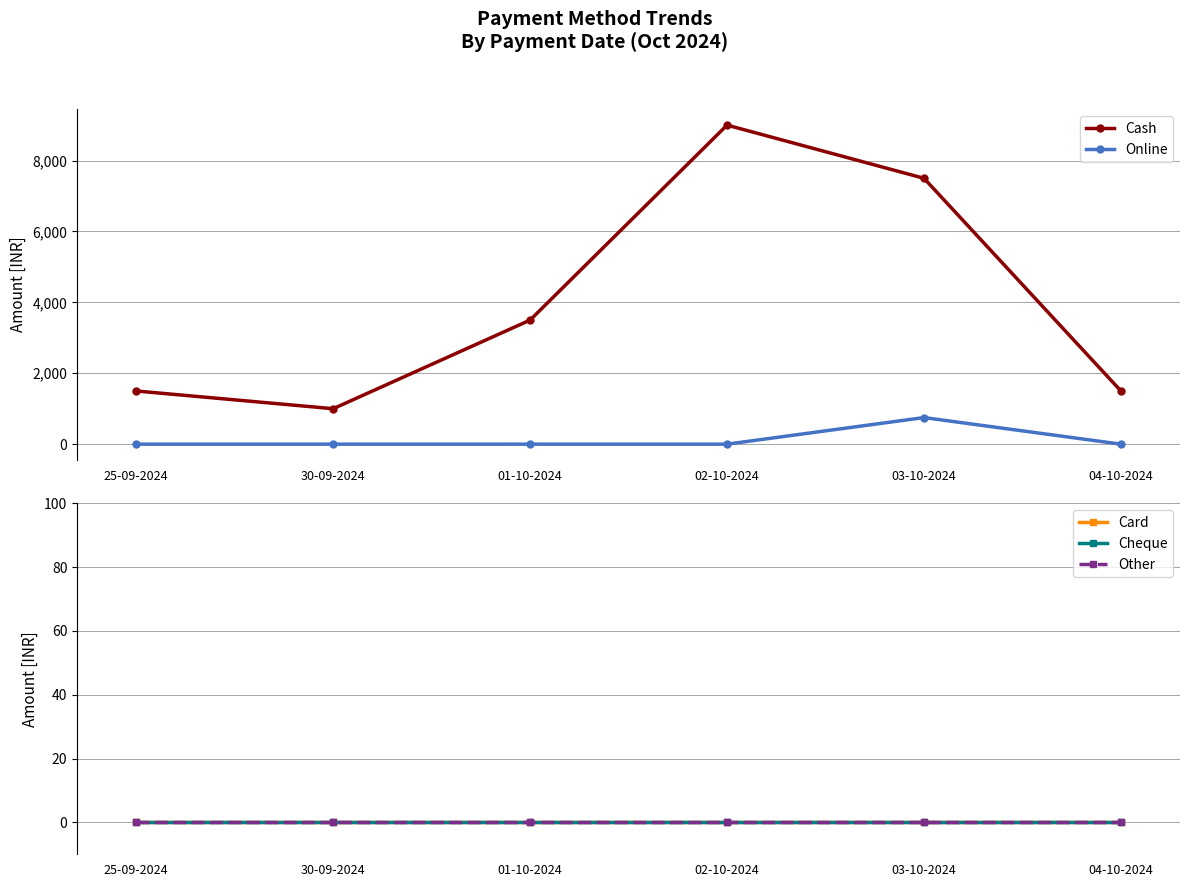

What is the label of the 6th point from the right?

25-09-2024